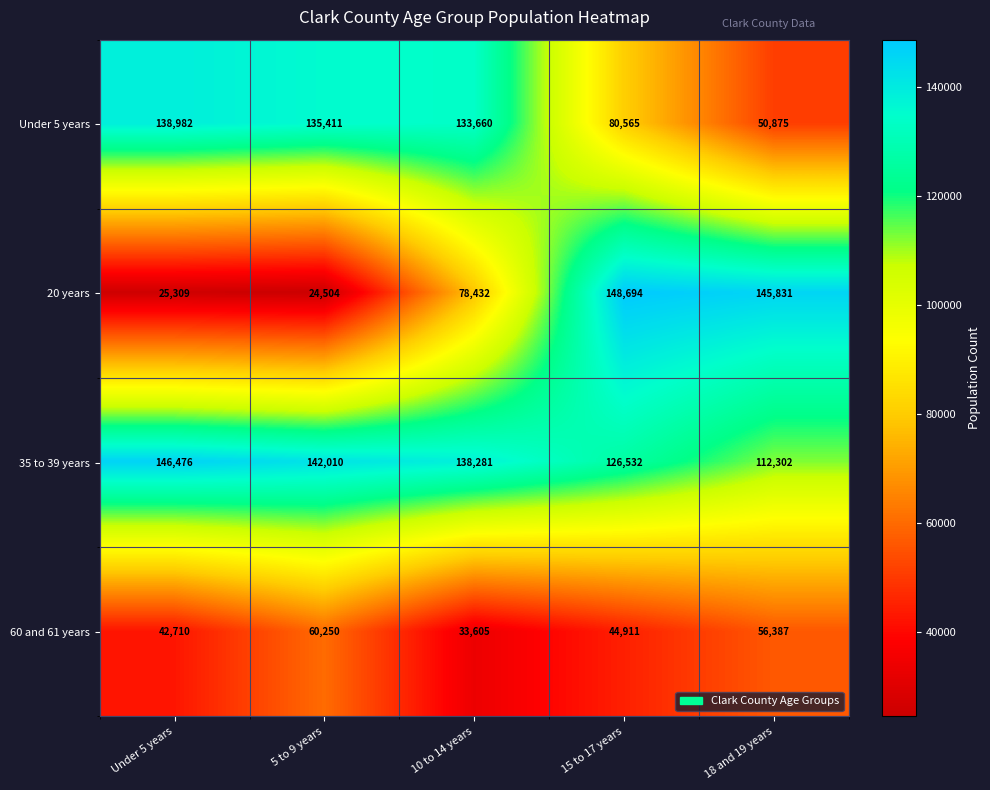

At which label does 60 and 61 years reach its minimum?

10 to 14 years